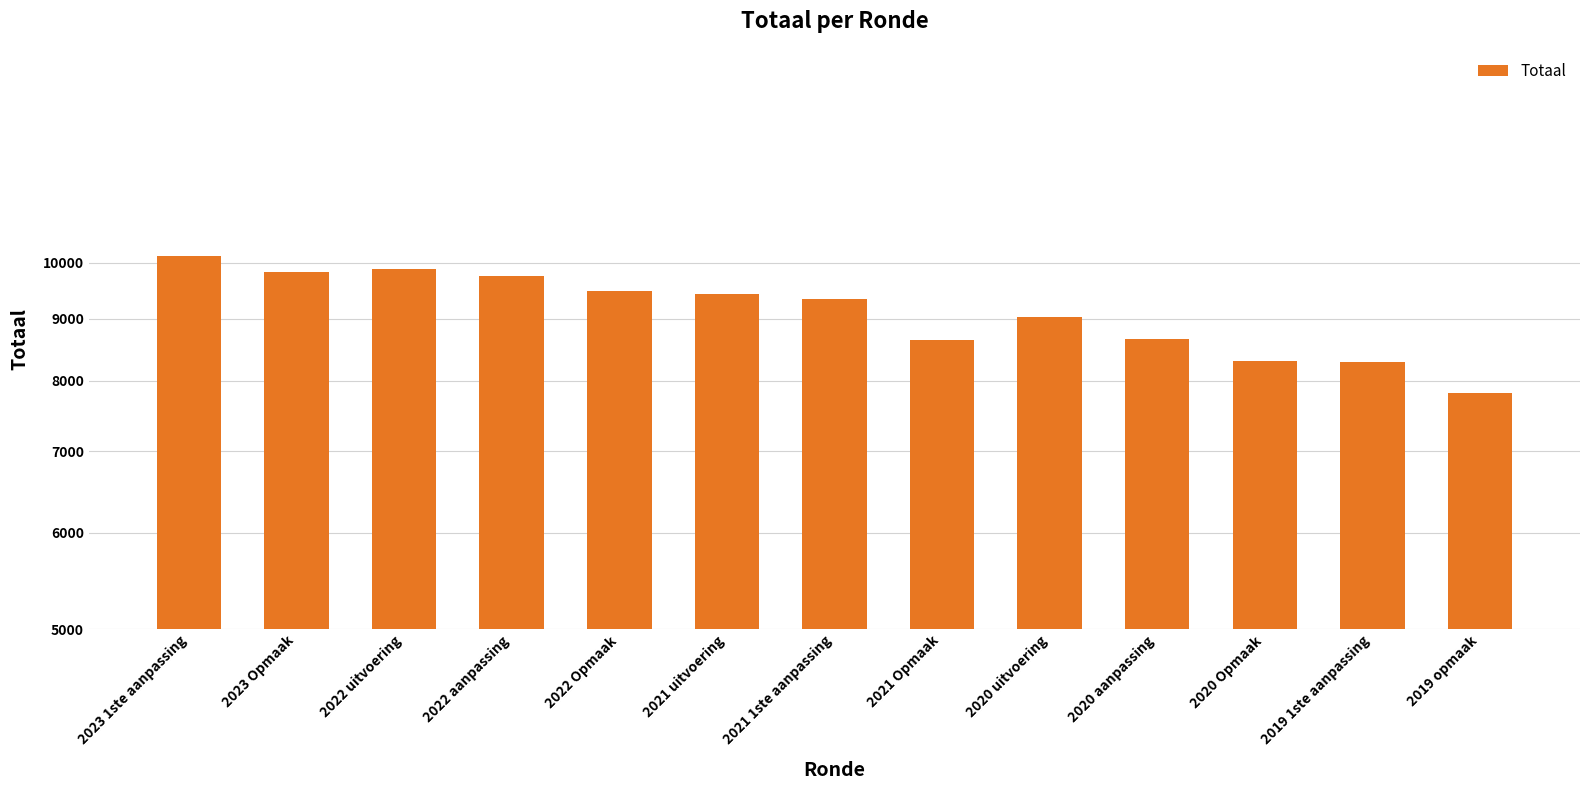

What is the difference between the values at 2022 aanpassing and 2021 1ste aanpassing?

417